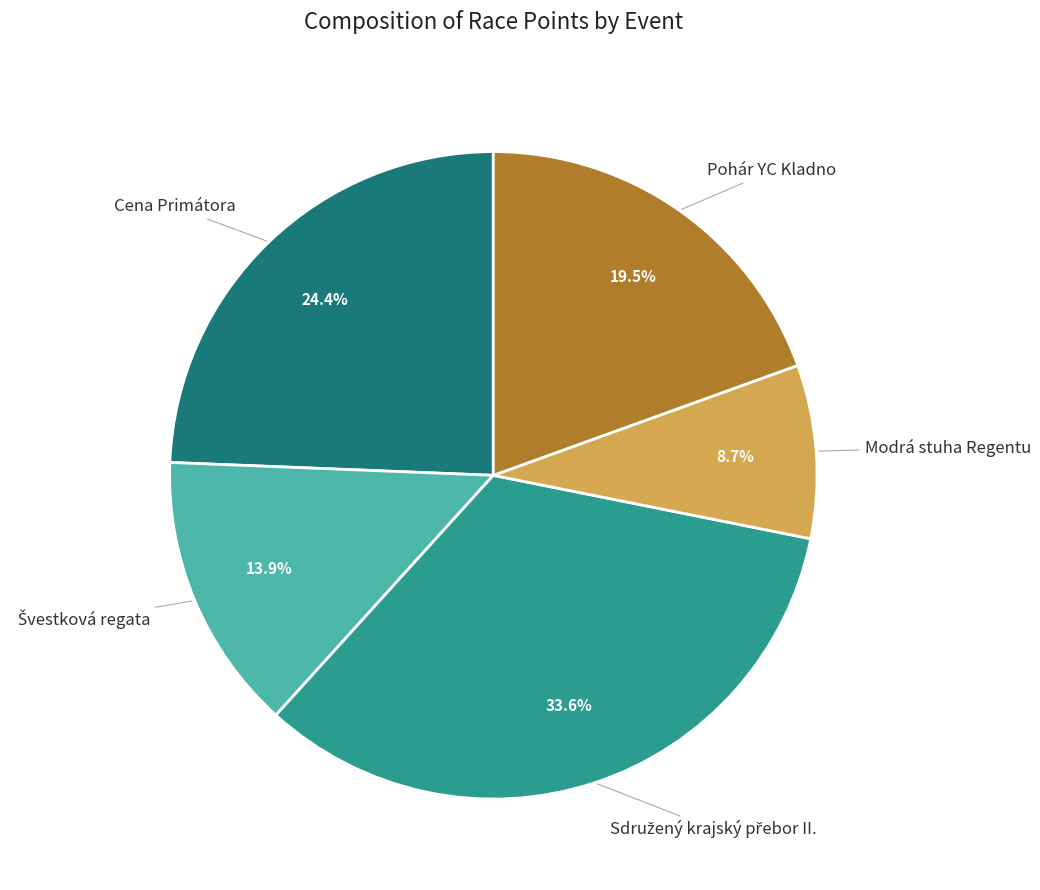

Is there a majority slice in this chart?

No